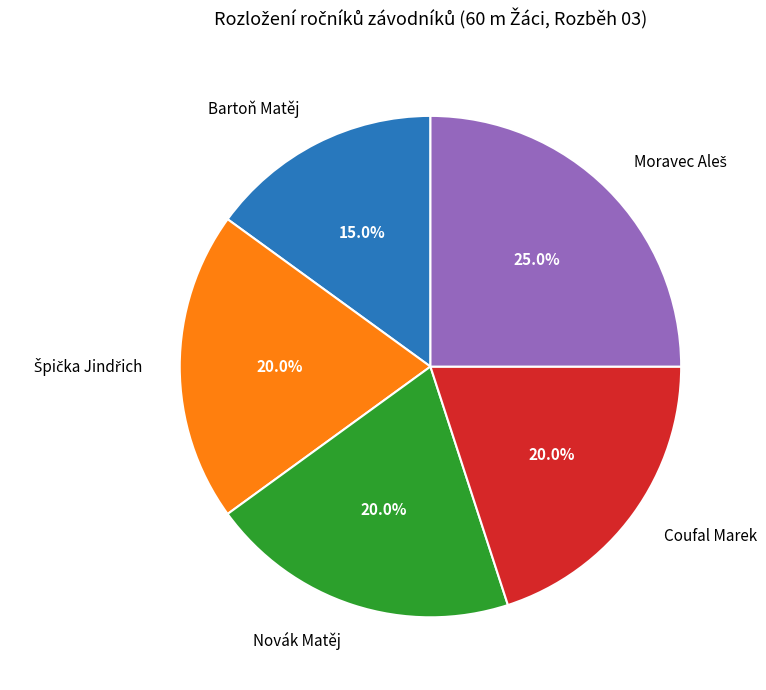

To the nearest percent, what percentage of the pie is Bartoň Matěj?

15%